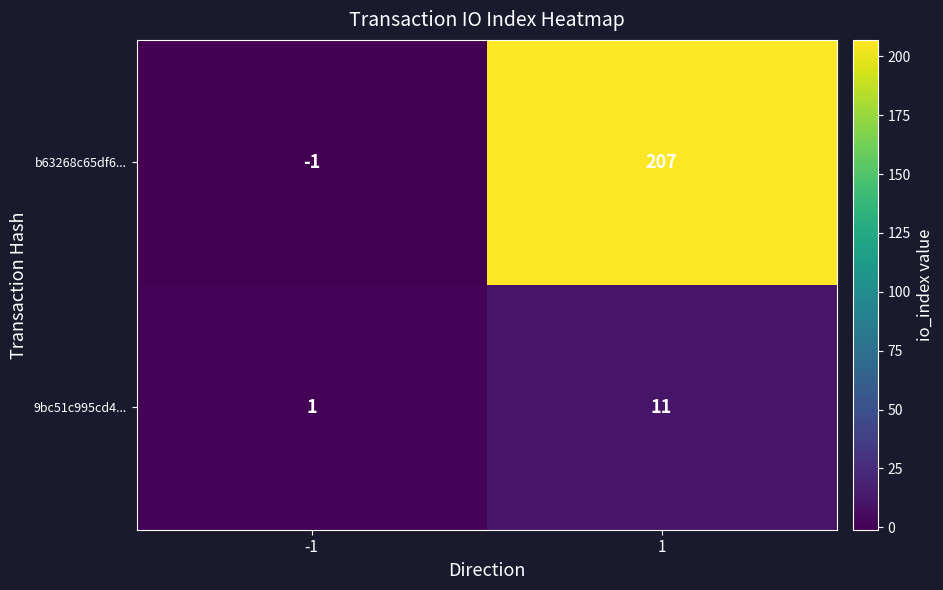

What is the greatest value displayed?

207